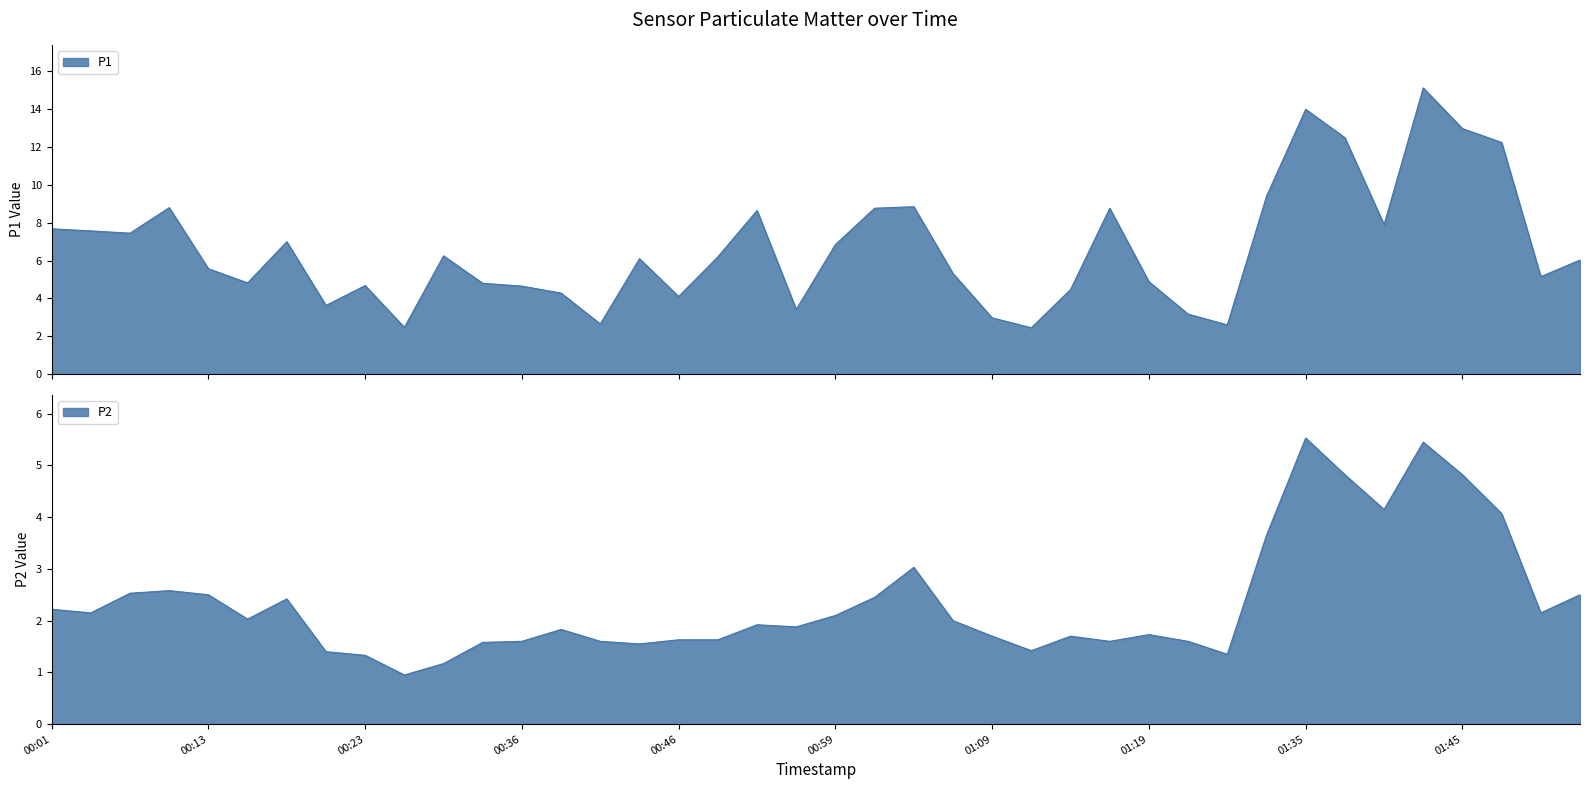

Reading left to right, extract all data points from this chart.

P1: 7.7	7.6	7.5	8.8	5.6	4.8	7.0	3.6	4.7	2.5	6.2	4.8	4.7	4.3	2.6	6.1	4.1	6.2	8.7	3.4	6.8	8.8	8.8	5.3	3.0	2.5	4.5	8.8	4.9	3.2	2.6	9.4	14.0	12.5	7.9	15.1	13.0	12.2	5.2	6.0
P2: 2.2	2.1	2.5	2.6	2.5	2.0	2.4	1.4	1.3	0.9	1.2	1.6	1.6	1.8	1.6	1.6	1.6	1.6	1.9	1.9	2.1	2.5	3.0	2.0	1.7	1.4	1.7	1.6	1.7	1.6	1.4	3.6	5.5	4.8	4.2	5.5	4.8	4.1	2.1	2.5